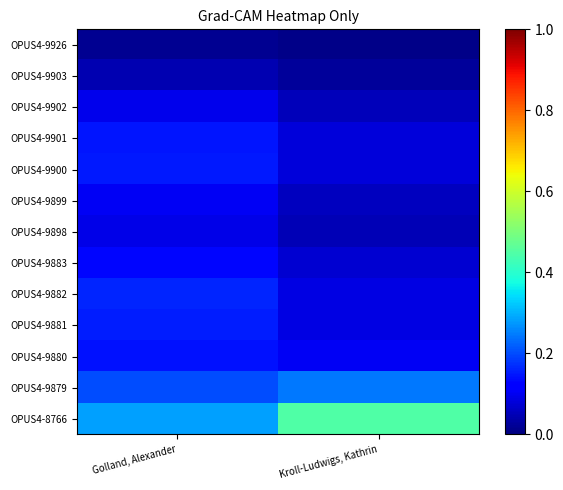

Which series changed the most between Golland, Alexander and Kroll-Ludwigs, Kathrin?

OPUS4-8766